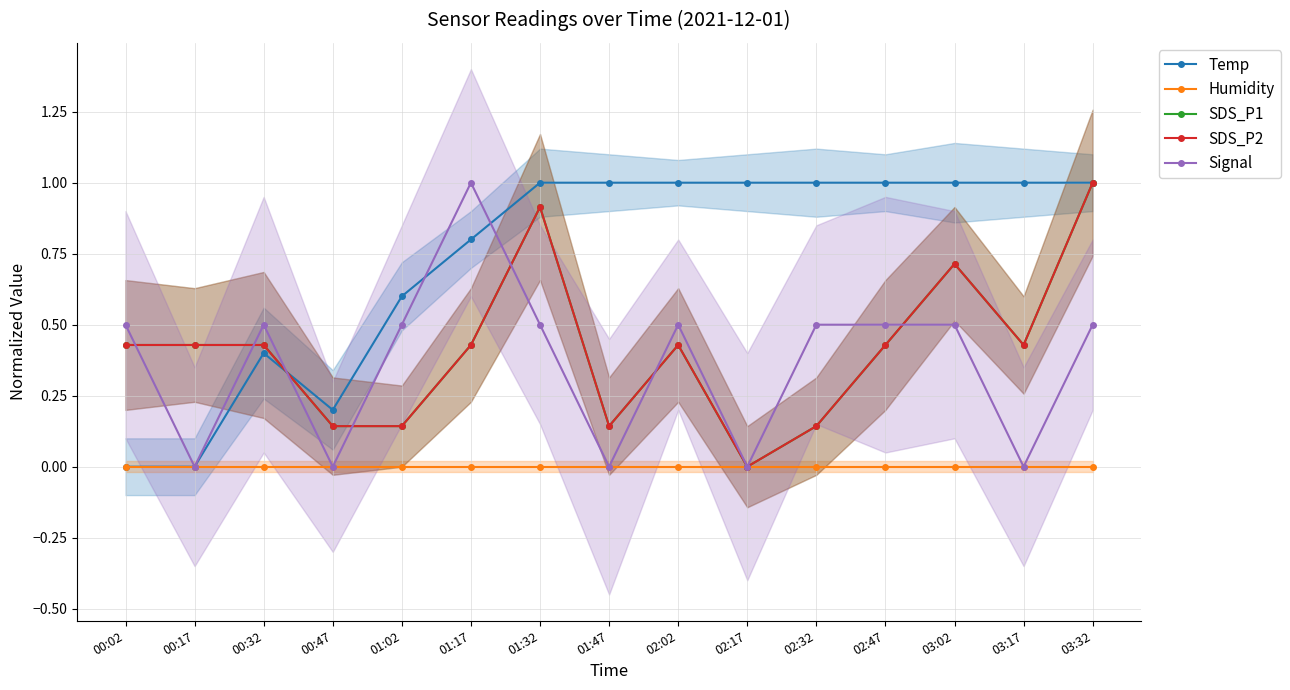

How many values in the Temp series are below 1?

6